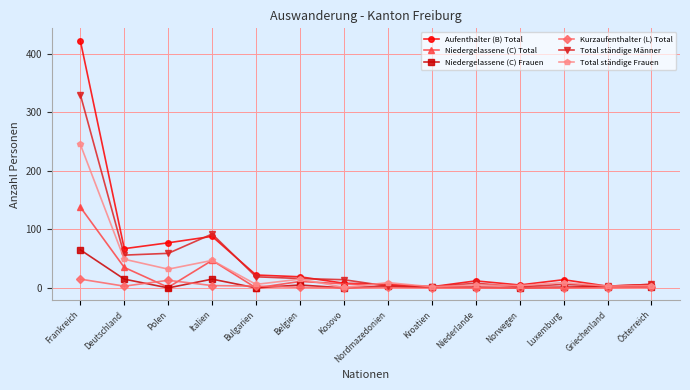

At which category does Niedergelassene (C) Frauen reach its first local peak?

Italien